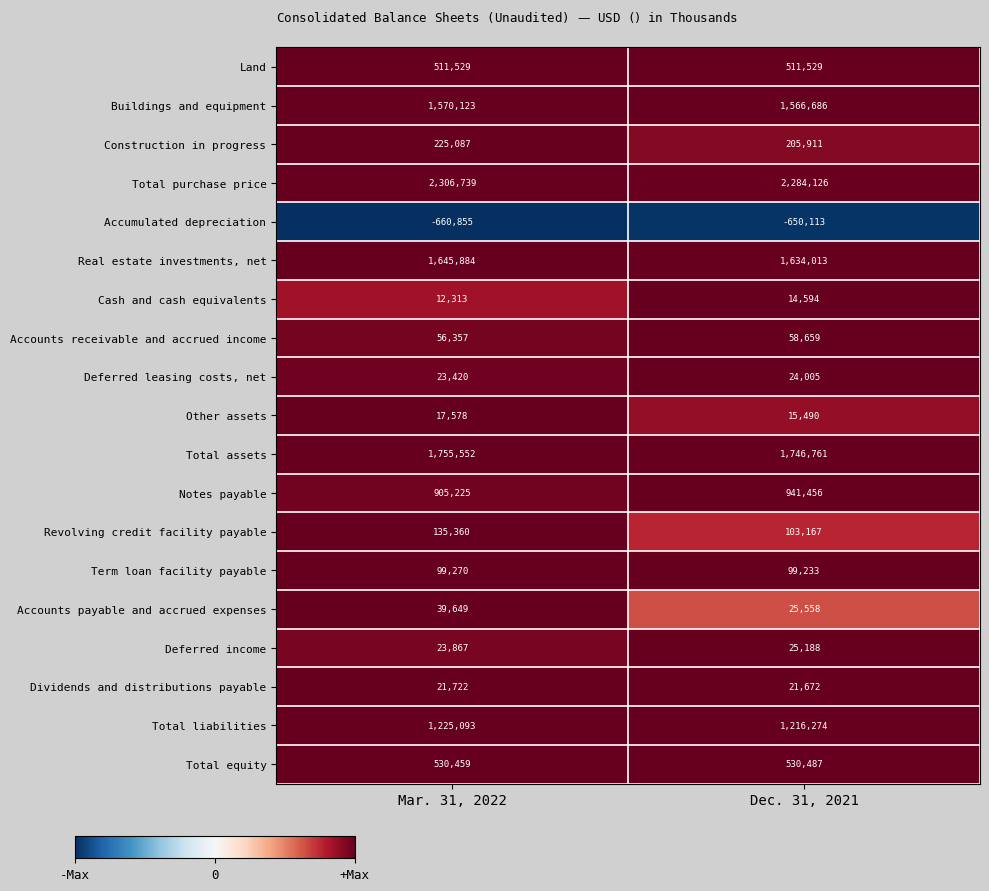

At how many categories does at least one series exceed 0?

2